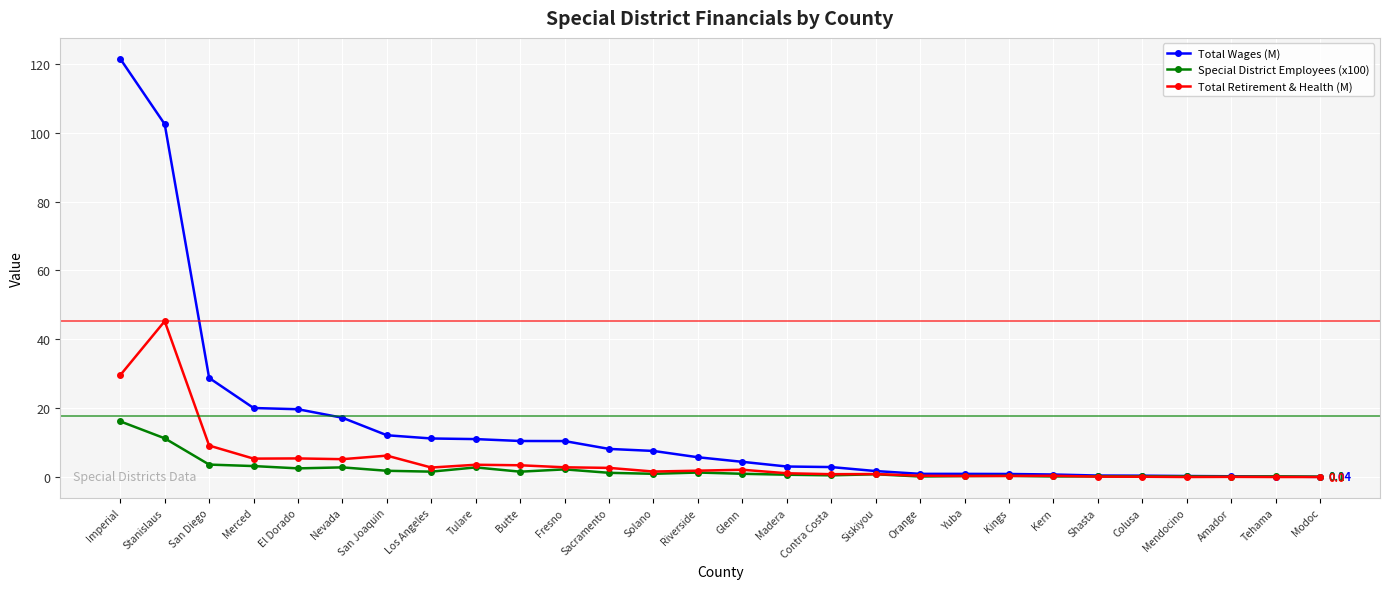

What is the difference between the Total Wages (M) values at Nevada and Kings?

16.3